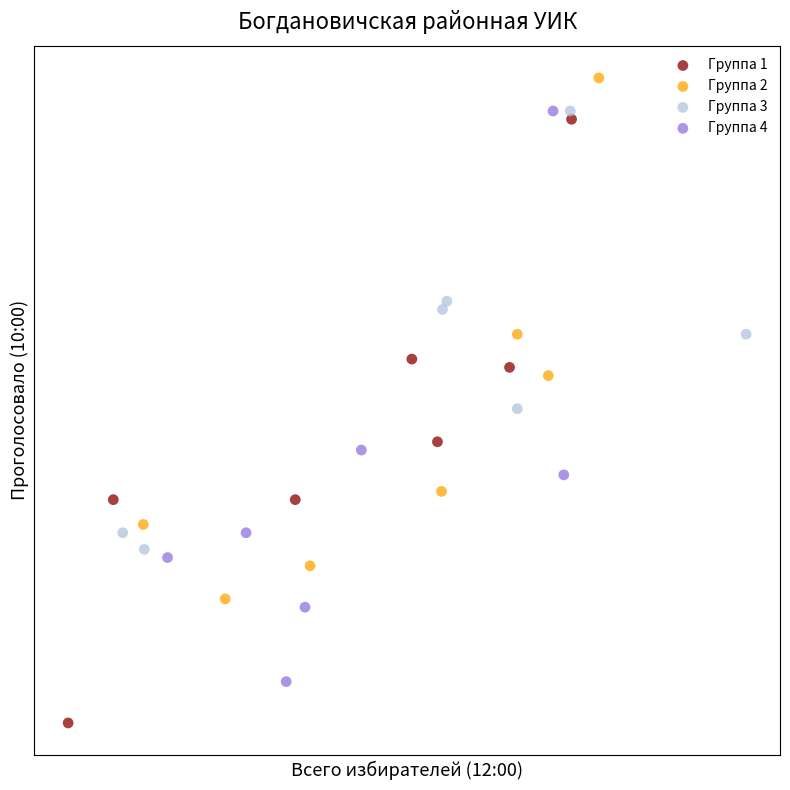

What are all the series names shown in the legend?

Группа 1, Группа 2, Группа 3, Группа 4